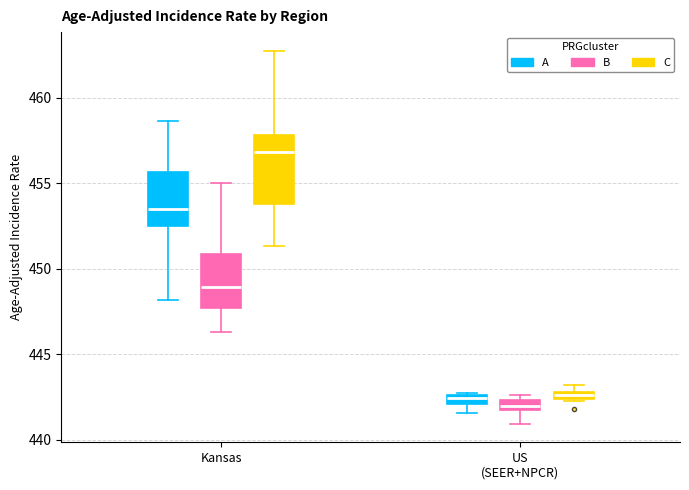

Where is the lower edge of the box for Kansas (A) on the y-axis? The values are not printed on the chart, so give them approximately, as read against the axis.

452.5